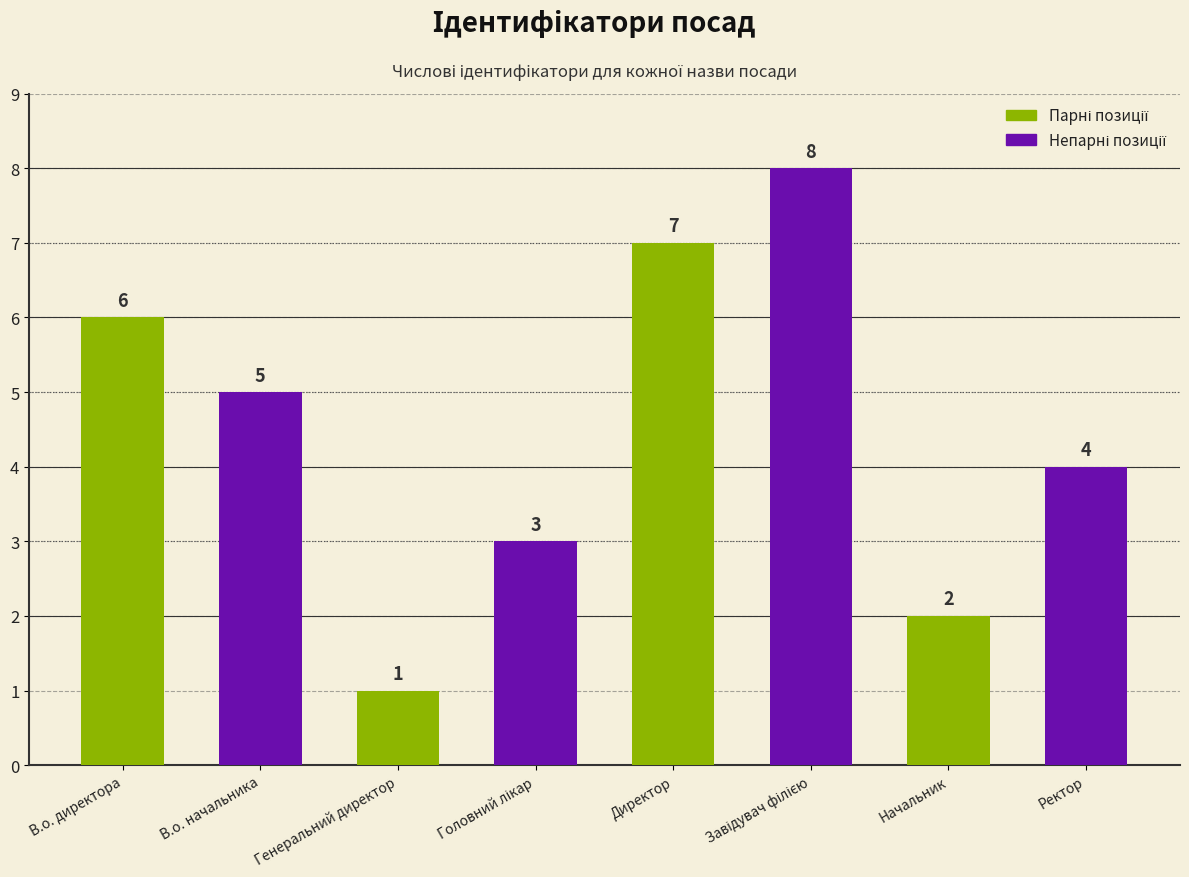

Where is the data nearest to the value 4?

Ректор